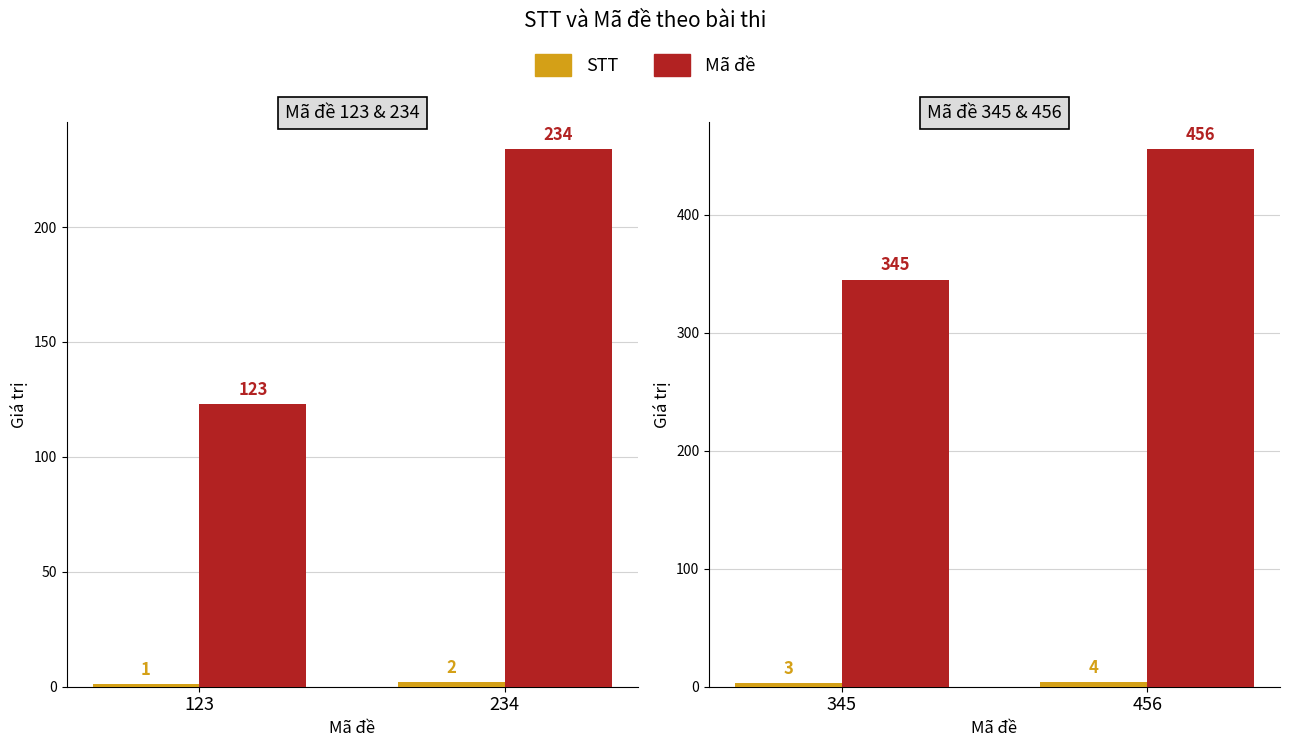

What is the highest value of the Mã đề series?

456